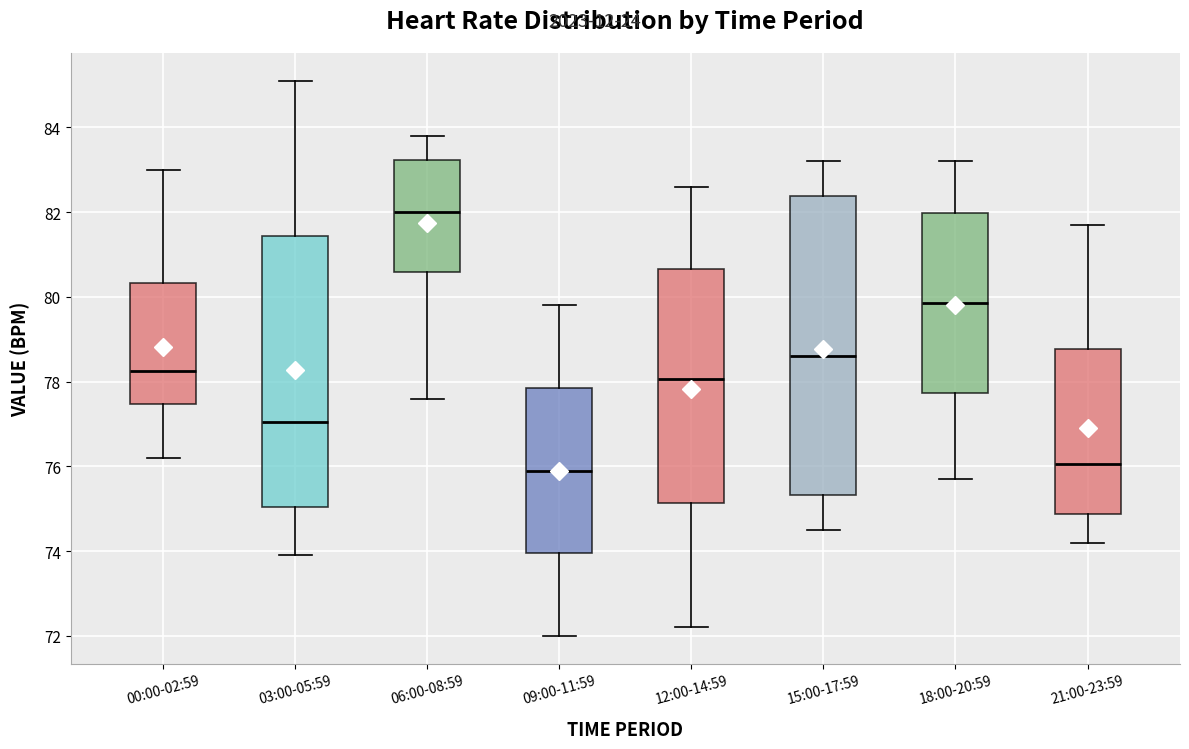

Which box is the tallest, from its lower edge to its upper edge?

15:00-17:59